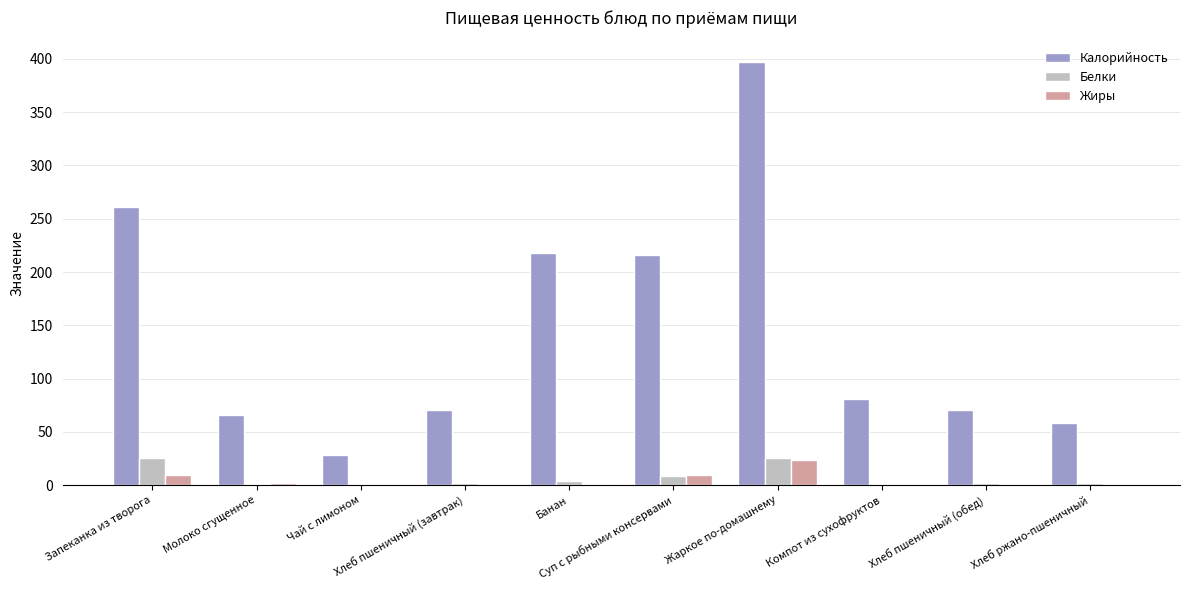

What is the maximum value shown in the chart?

397.5